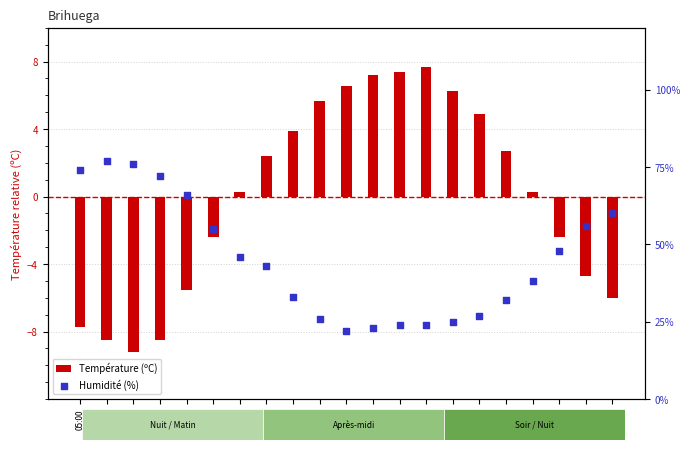

Which series has the largest total across all categories?

Humidité (%)